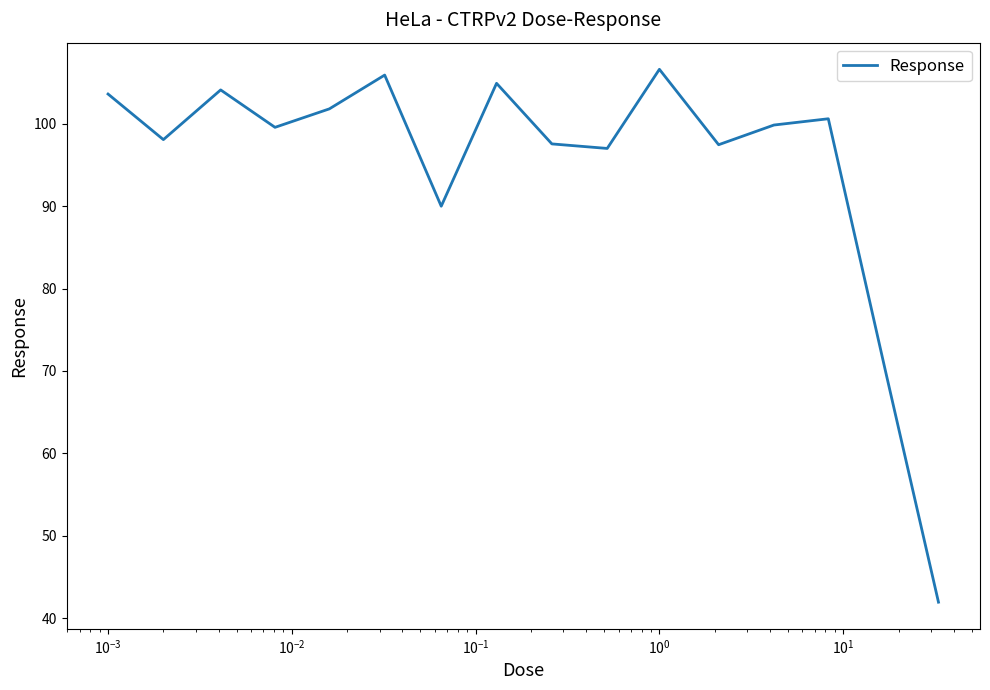

What is the smallest value displayed?

42.0